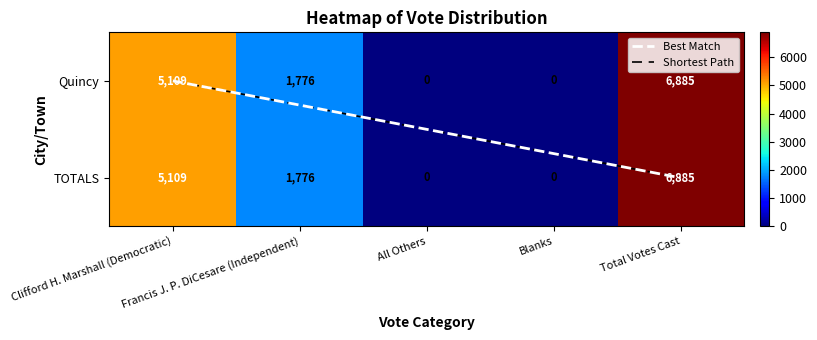

Rank the series by their maximum value, from highest to lowest.

Quincy, TOTALS